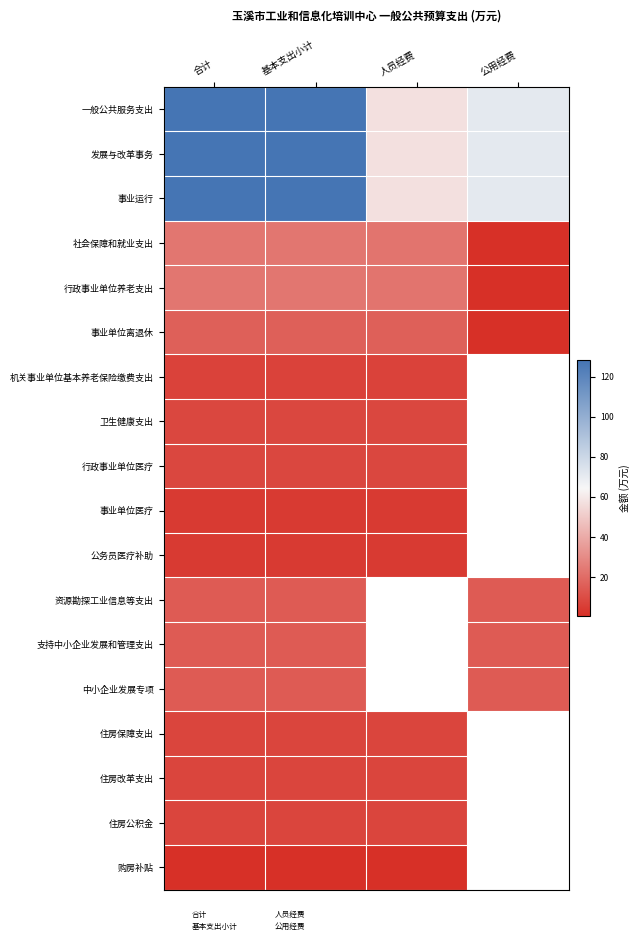

Between 发展与改革事务 and 社会保障和就业支出, which series saw the biggest shift?

一般公共服务支出